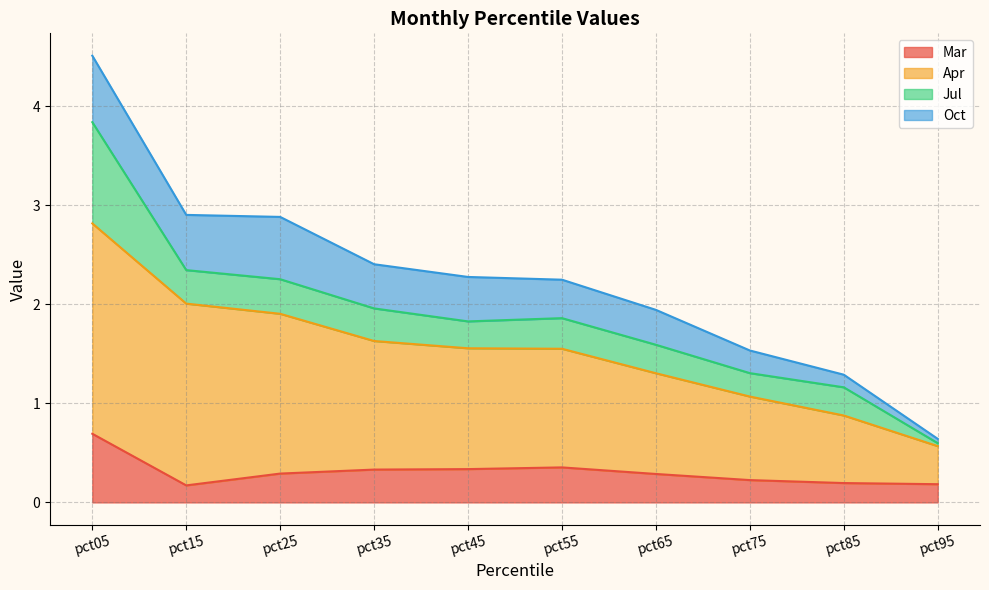

At which category is the sum across all series the highest?

pct05